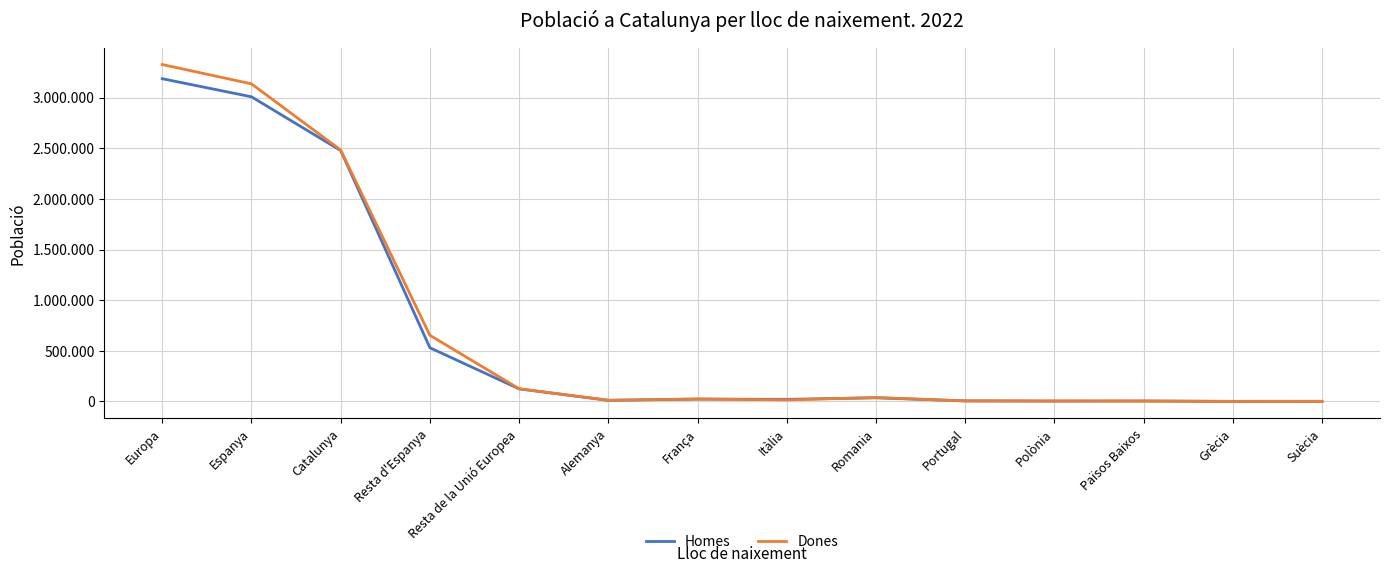

True or false: Dones has more than 0 points higher than both neighbors.

True